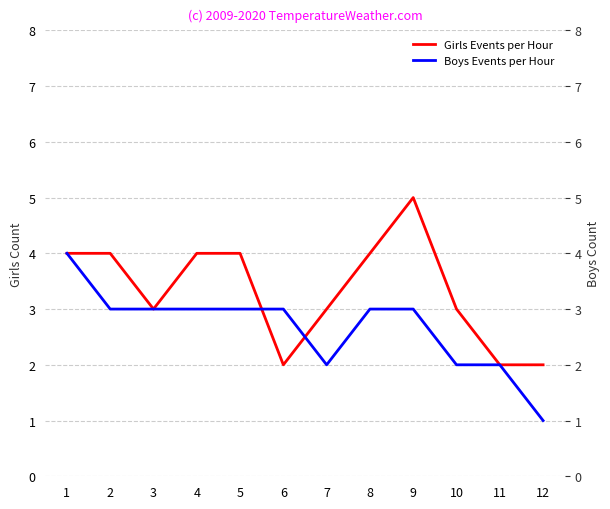

Which series has the largest total across all categories?

Girls Events per Hour